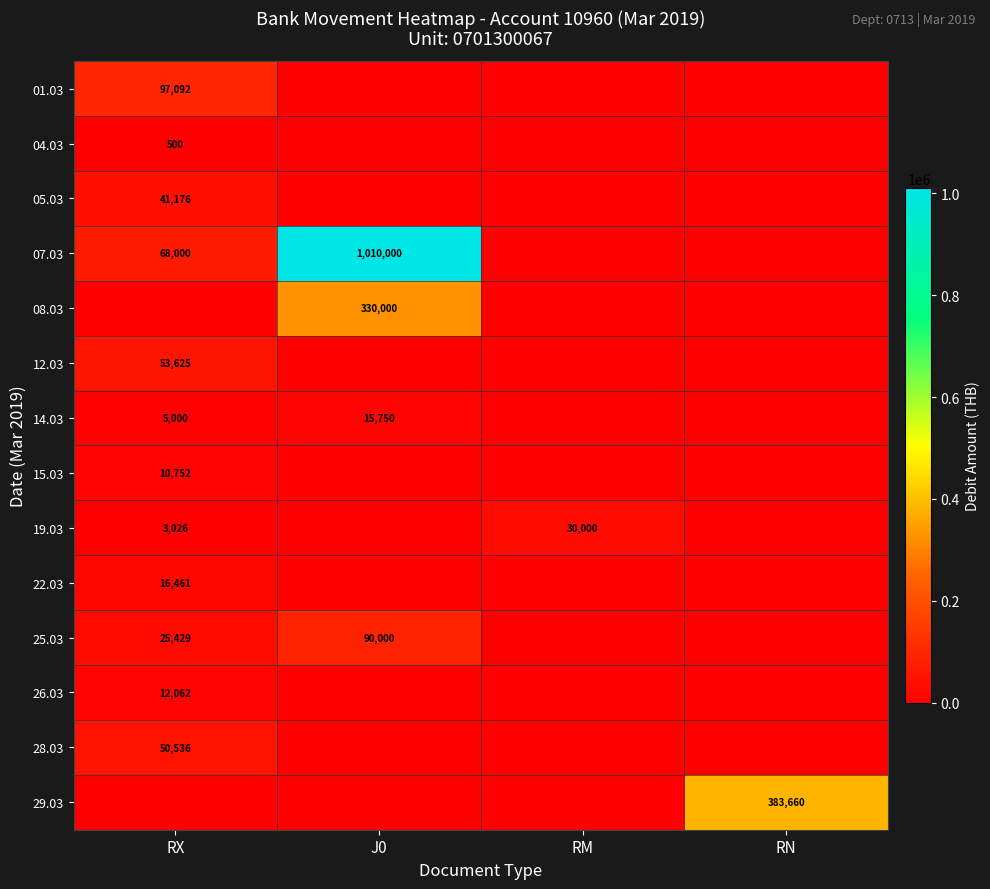

True or false: 25.03 has a value of 90000 at J0.

True